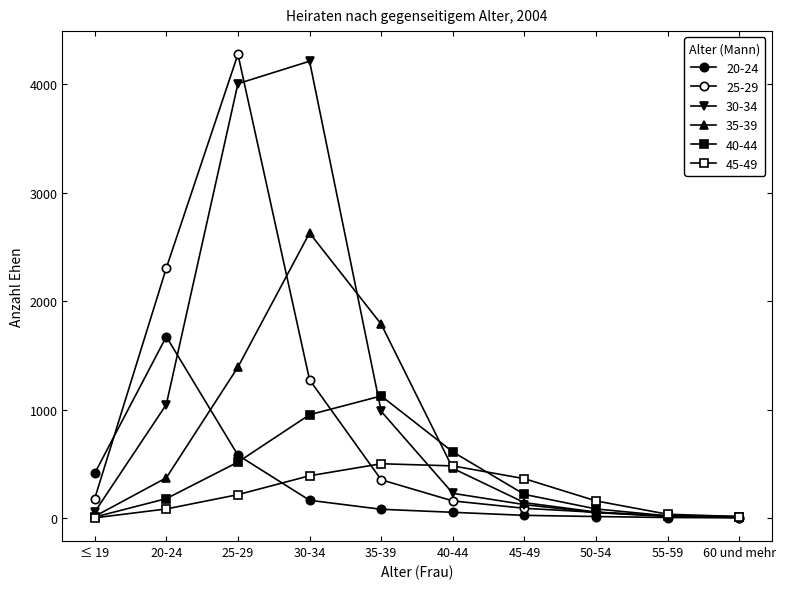

Count the number of categories in the chart.

10